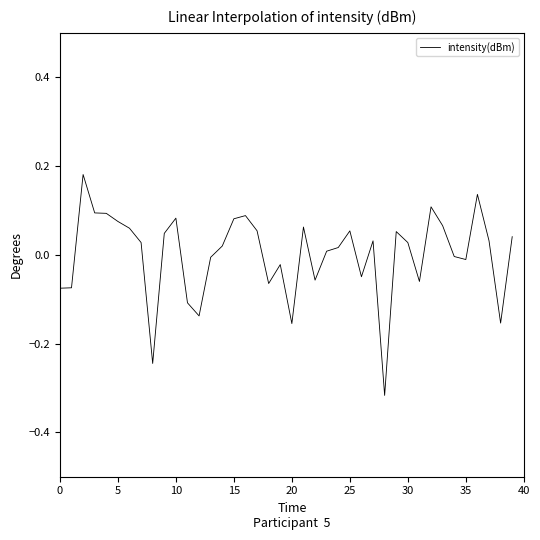

What is the difference between the maximum and minimum values?

0.5